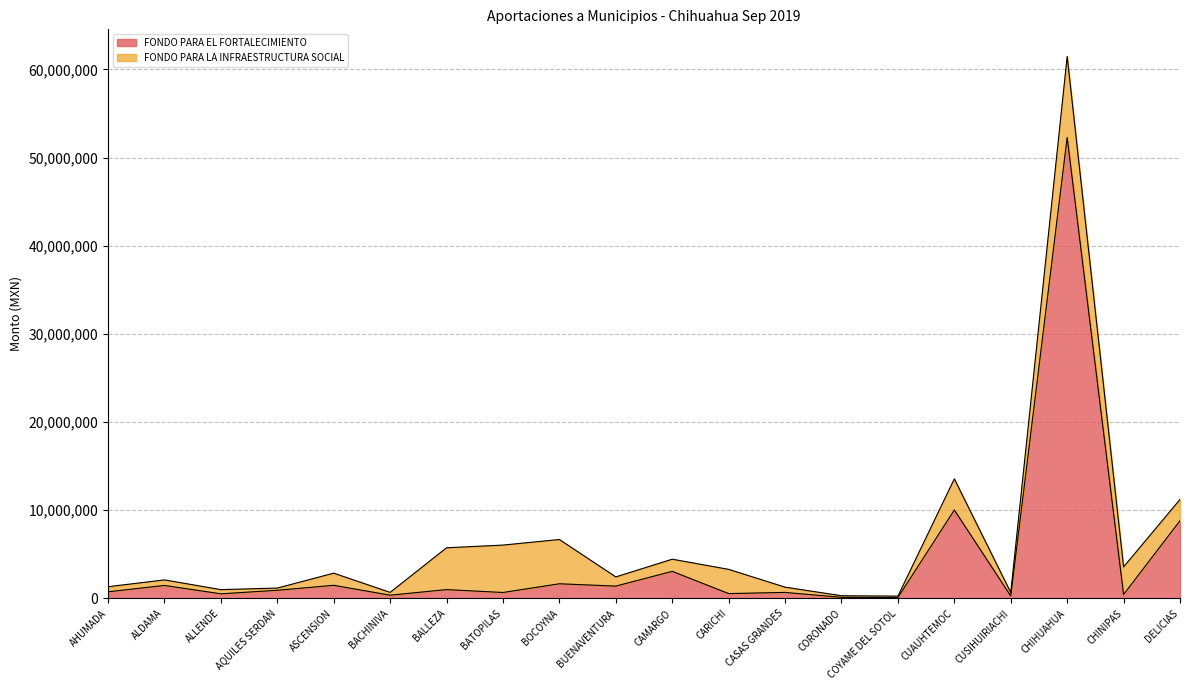

What is the minimum value shown in the chart?

100258.2